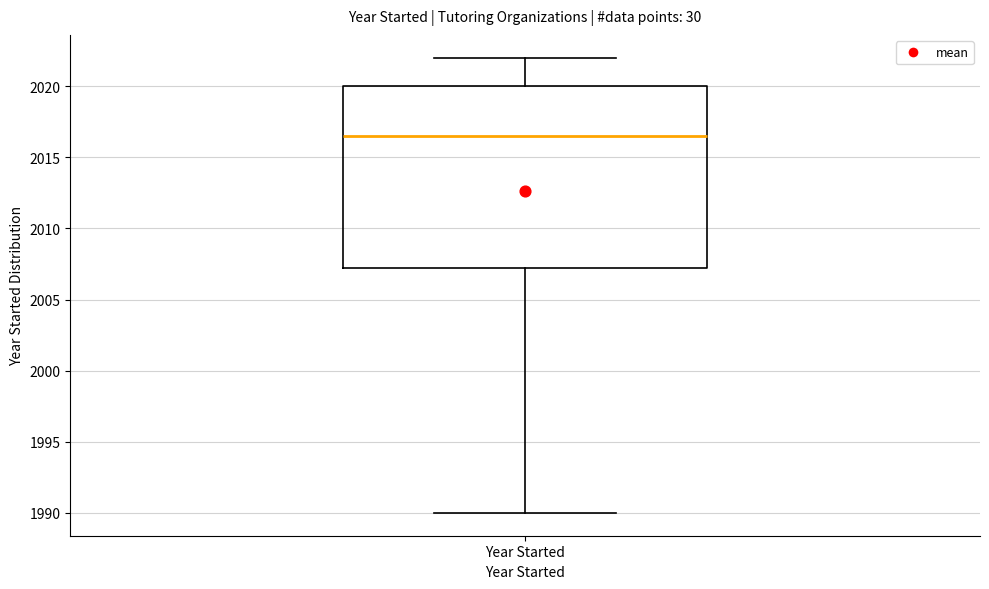

Read this box plot against the y-axis: the position of the median line, the range covered by the box, and the ends of both whiskers. The values are not printed on the chart, so give them approximately, as read against the axis.

median 2016.5, box 2007.5 to 2020.0, whiskers 1990.0 to 2022.0